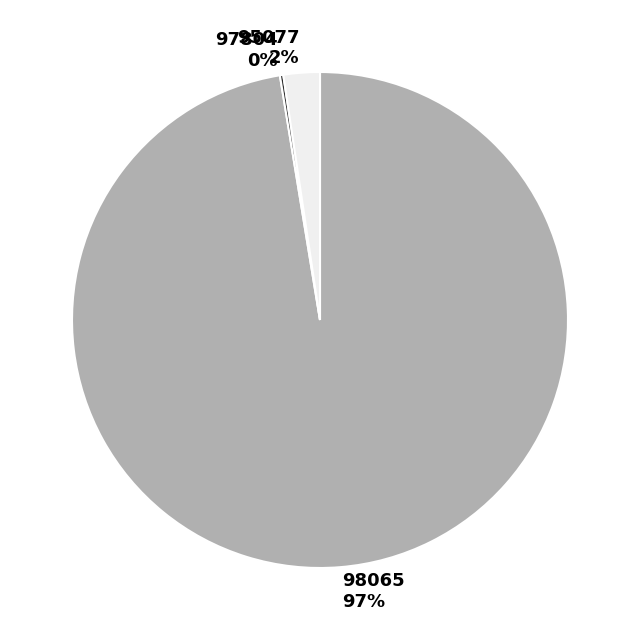

Does 95077 account for over 50% of the chart?

No